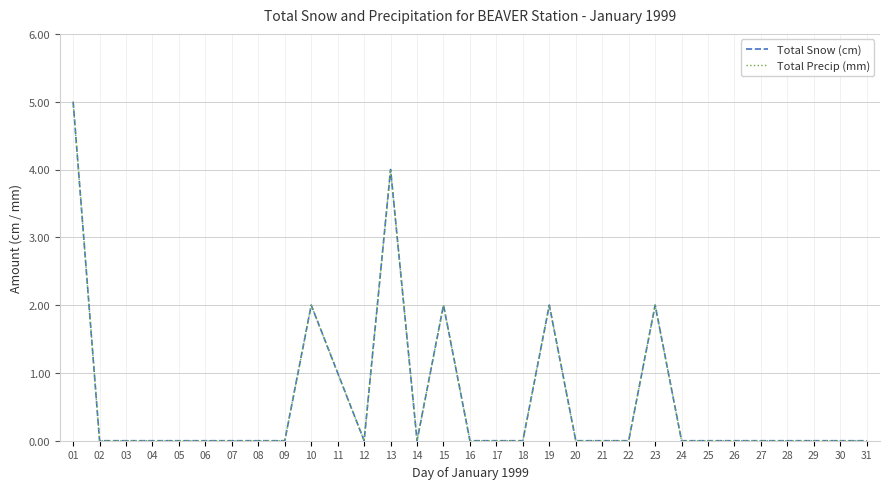

List the labels in order of Total Snow (cm) value, largest first.

01, 13, 10, 15, 19, 23, 11, 02, 03, 04, 05, 06, 07, 08, 09, 12, 14, 16, 17, 18, 20, 21, 22, 24, 25, 26, 27, 28, 29, 30, 31